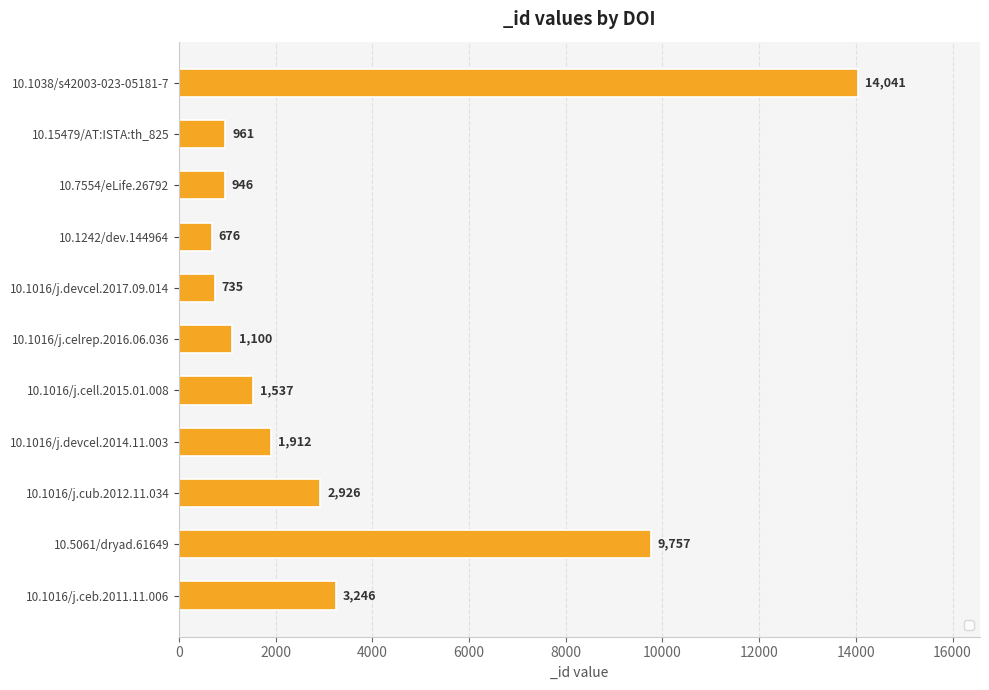

Does the chart contain stacked bars?

No